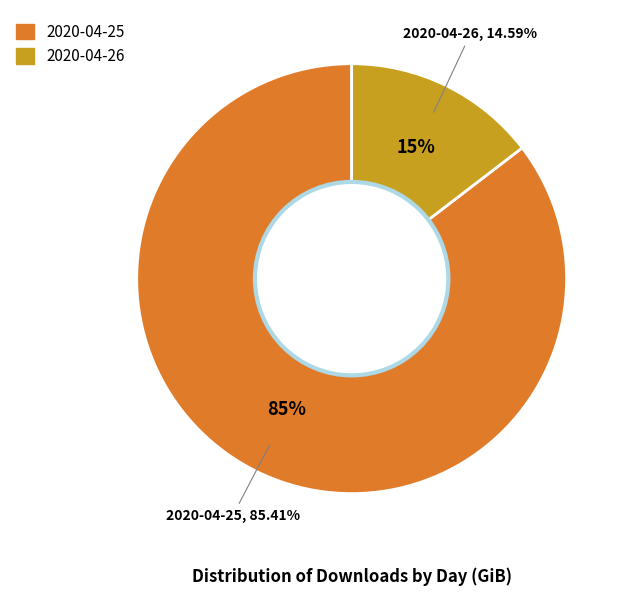

How many slices are in this pie chart?

2